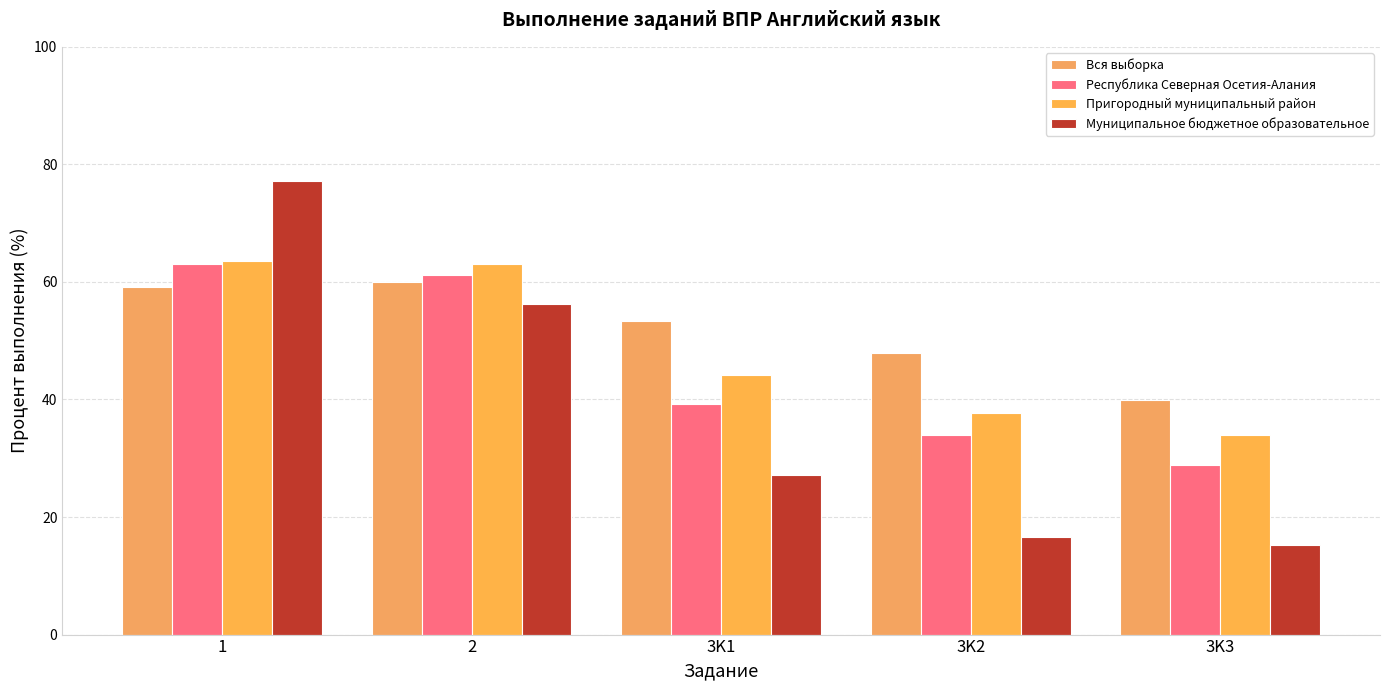

The value of Муниципальное бюджетное образовательное at 2 is 91.4. True or false?

False